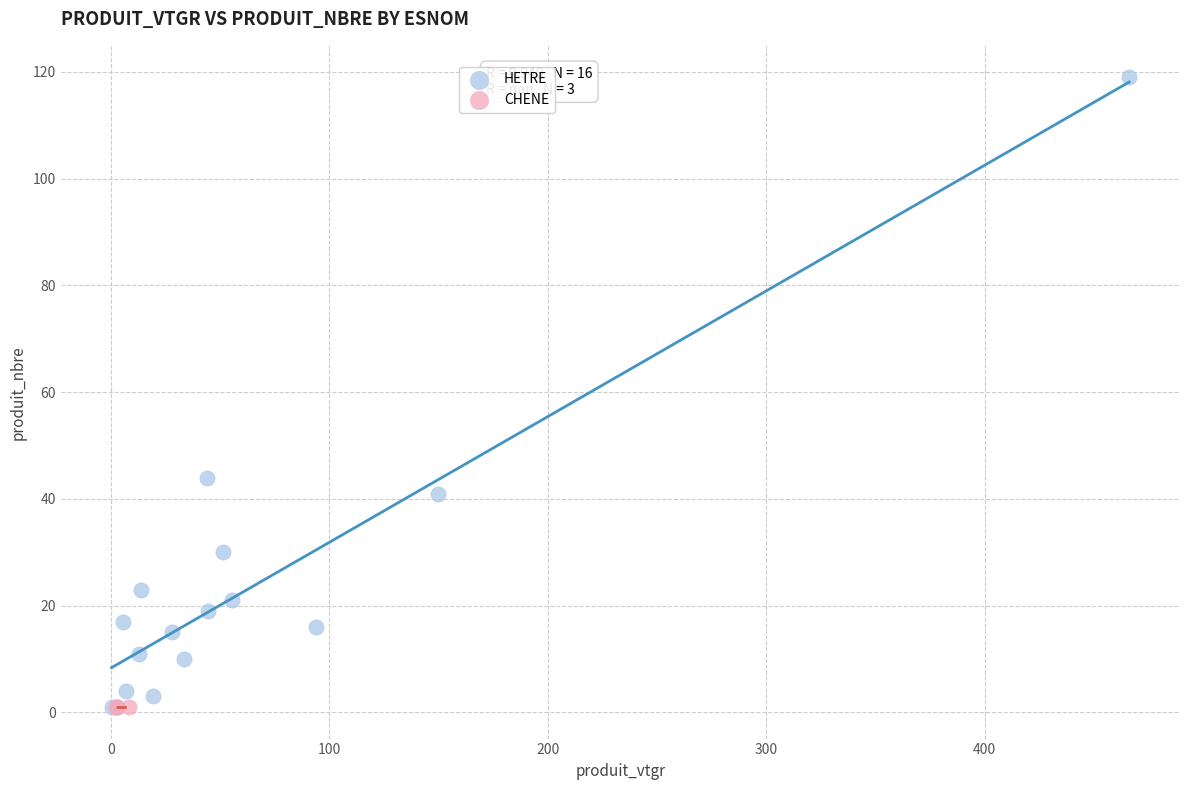

Which series contains the highest Y value?

HETRE